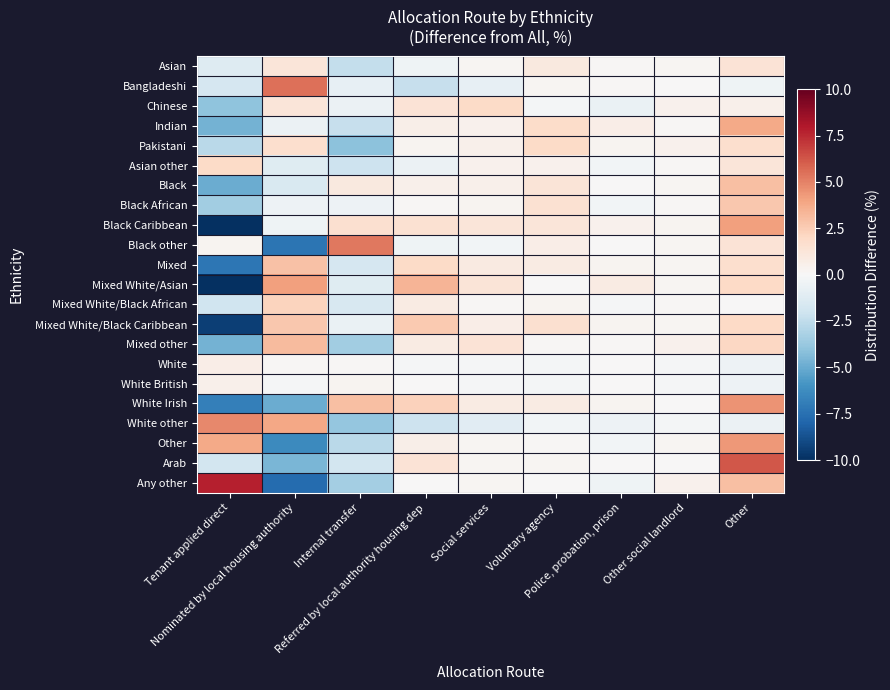

Which series has the largest range (max minus min)?

Any other